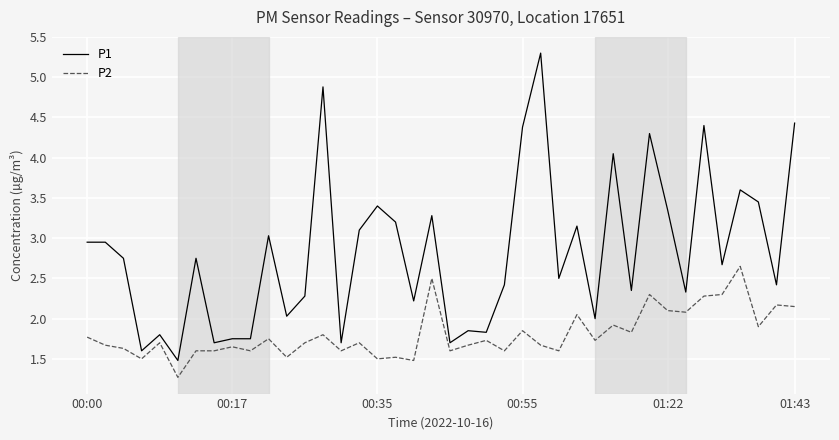

Rank the series by their maximum value, from highest to lowest.

P1, P2